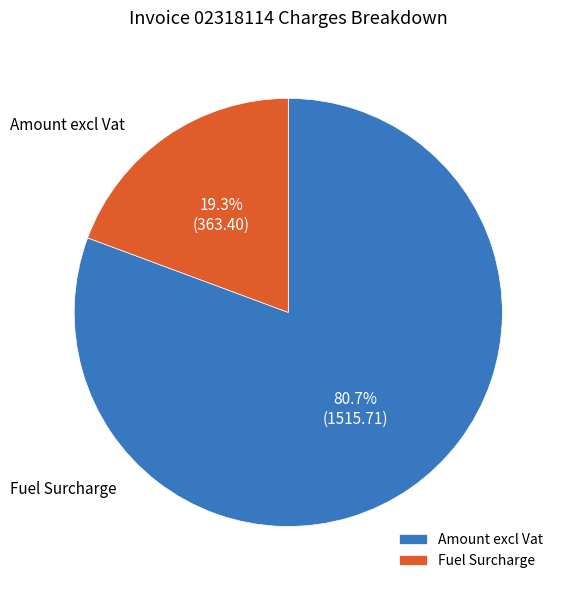

Count the number of slices in the pie.

2